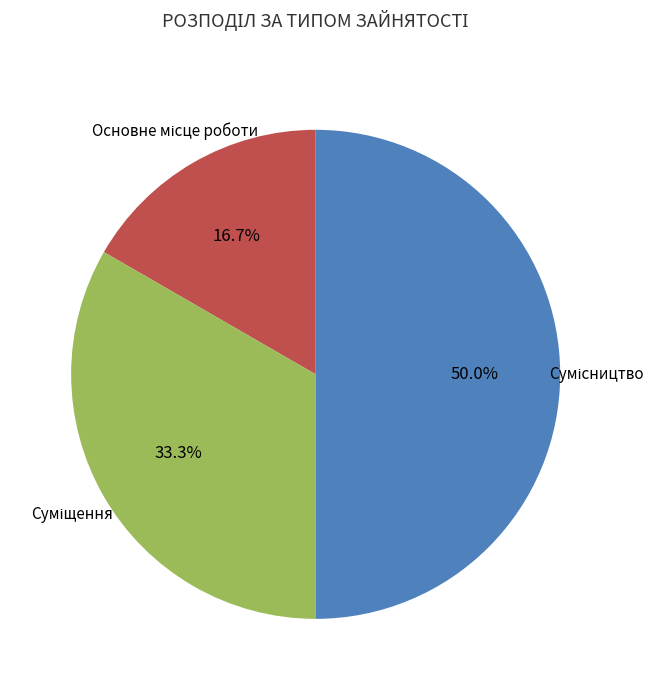

What is the total percentage of Сумісництво and Суміщення?

83.3%